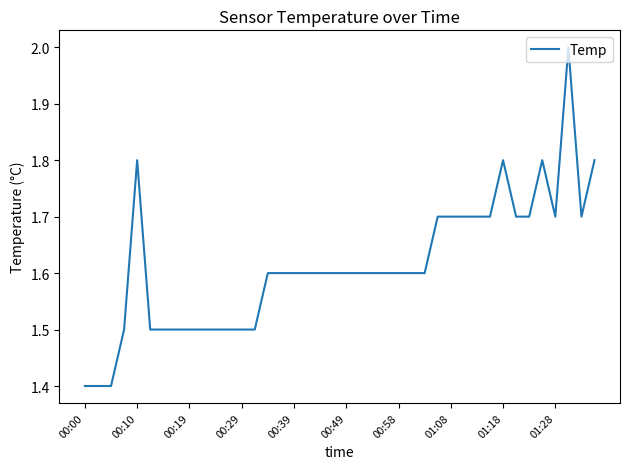

What is the greatest value displayed?

2.0